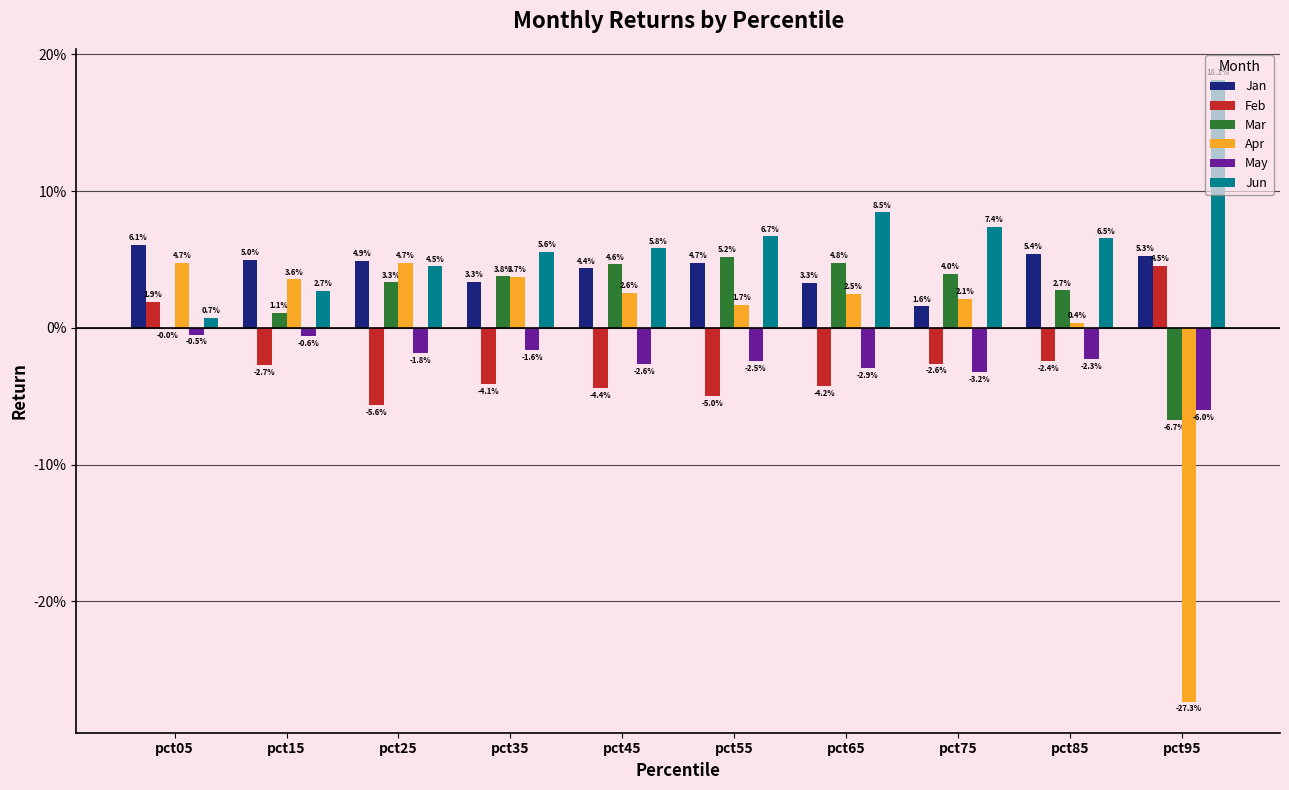

Reading right to left, what are all the values shown in this chart?

Jan: pct95=0.1	pct85=0.1	pct75=0.0	pct65=0.0	pct55=0.0	pct45=0.0	pct35=0.0	pct25=0.0	pct15=0.0	pct05=0.1
Feb: pct95=0.0	pct85=-0.0	pct75=-0.0	pct65=-0.0	pct55=-0.0	pct45=-0.0	pct35=-0.0	pct25=-0.1	pct15=-0.0	pct05=0.0
Mar: pct95=-0.1	pct85=0.0	pct75=0.0	pct65=0.0	pct55=0.1	pct45=0.0	pct35=0.0	pct25=0.0	pct15=0.0	pct05=-0.0
Apr: pct95=-0.3	pct85=0.0	pct75=0.0	pct65=0.0	pct55=0.0	pct45=0.0	pct35=0.0	pct25=0.0	pct15=0.0	pct05=0.0
May: pct95=-0.1	pct85=-0.0	pct75=-0.0	pct65=-0.0	pct55=-0.0	pct45=-0.0	pct35=-0.0	pct25=-0.0	pct15=-0.0	pct05=-0.0
Jun: pct95=0.2	pct85=0.1	pct75=0.1	pct65=0.1	pct55=0.1	pct45=0.1	pct35=0.1	pct25=0.0	pct15=0.0	pct05=0.0